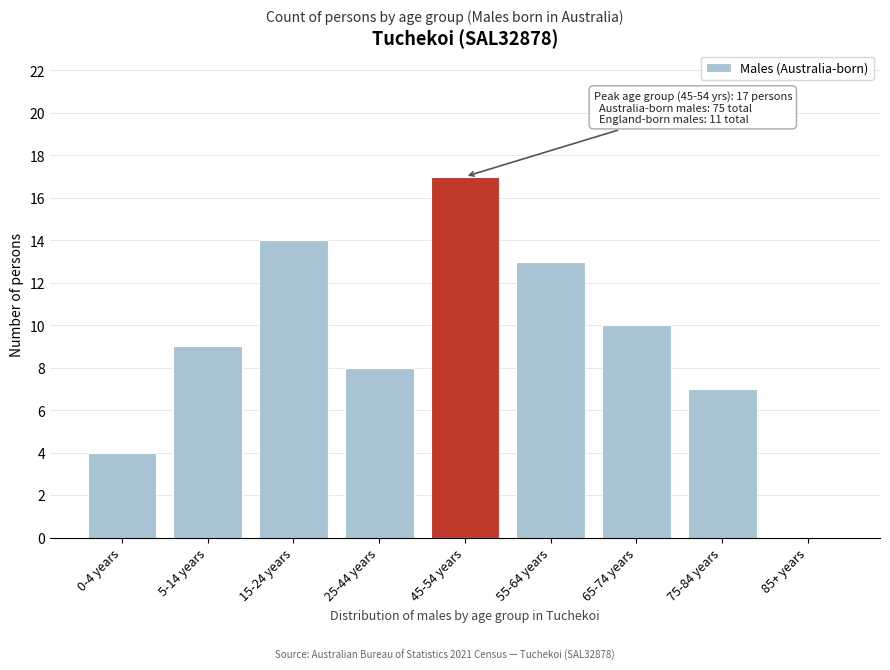

Reading right to left, transcribe all the data shown in this chart.

85+ years=0	75-84 years=7	65-74 years=10	55-64 years=13	45-54 years=17	25-44 years=8	15-24 years=14	5-14 years=9	0-4 years=4